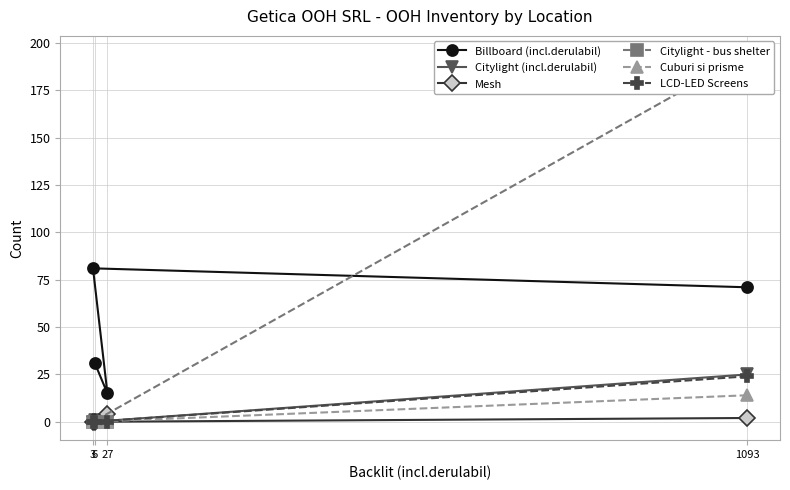

Which category has the highest value in the Mesh series?

27